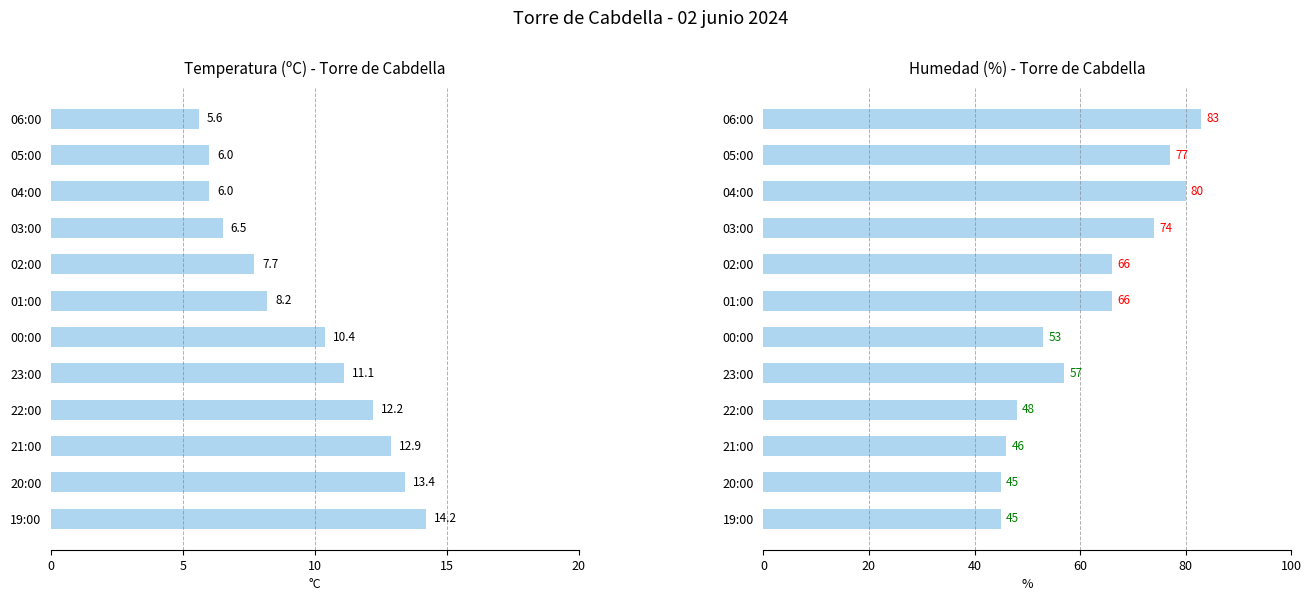

Which series has the largest total across all categories?

Humedad (%)